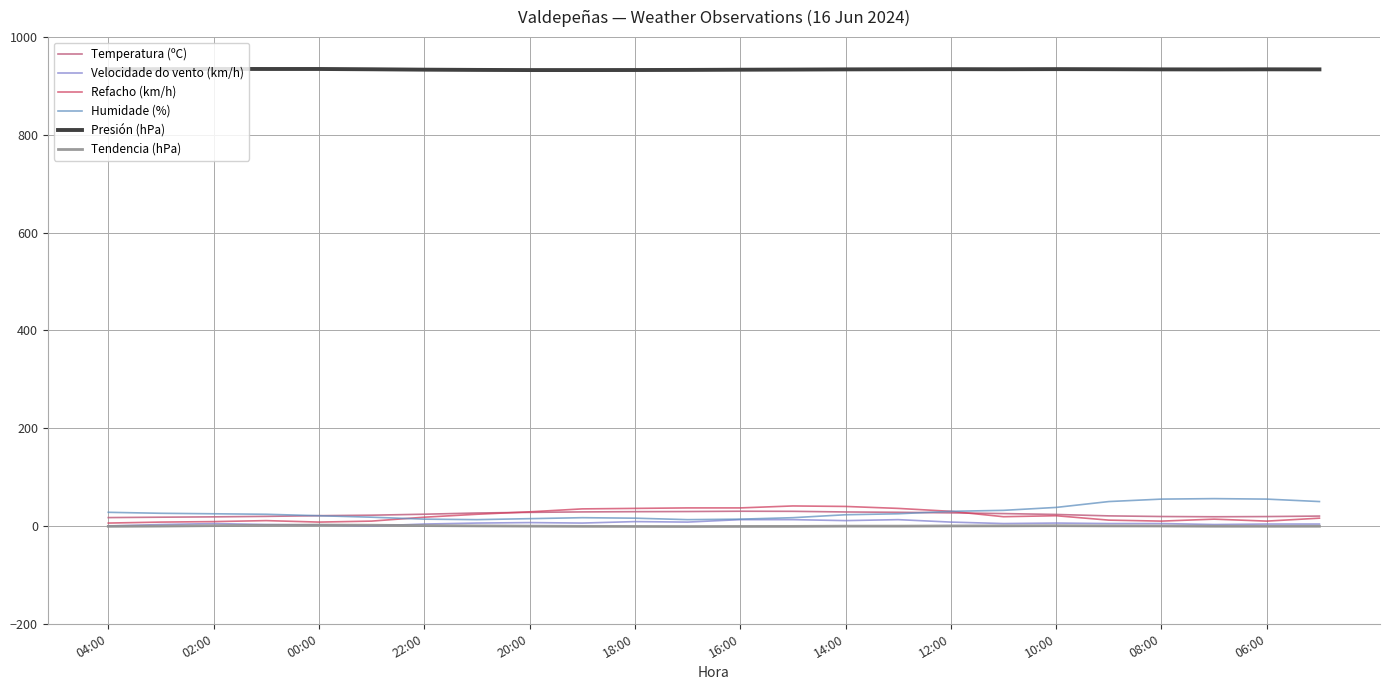

How many lines are shown in the chart?

6